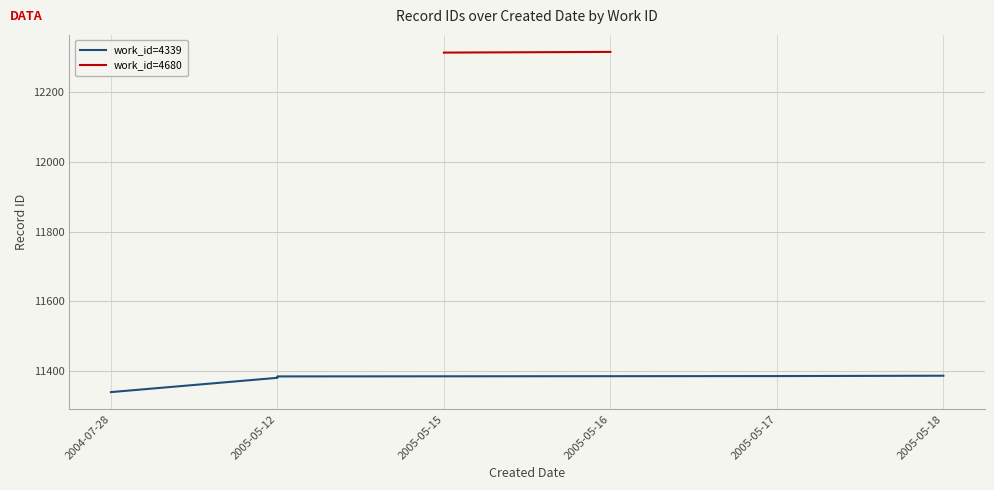

The value at 2005-05-17 is 5698. True or false?

False